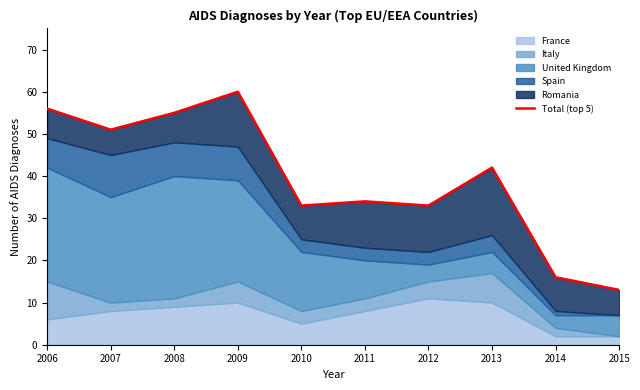

True or false: there are more than 0 points higher than both neighbors.

True